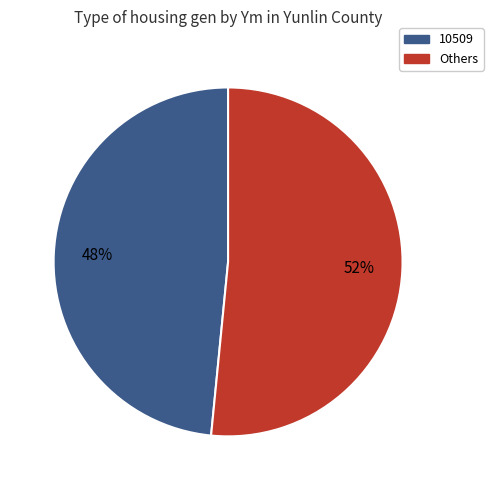

How many slices are in this pie chart?

2